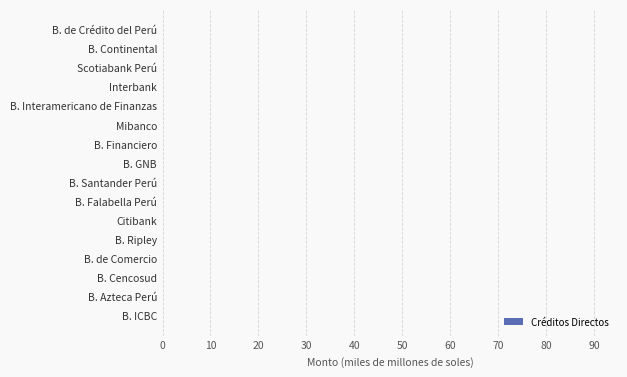

What is the greatest value displayed?

83.6